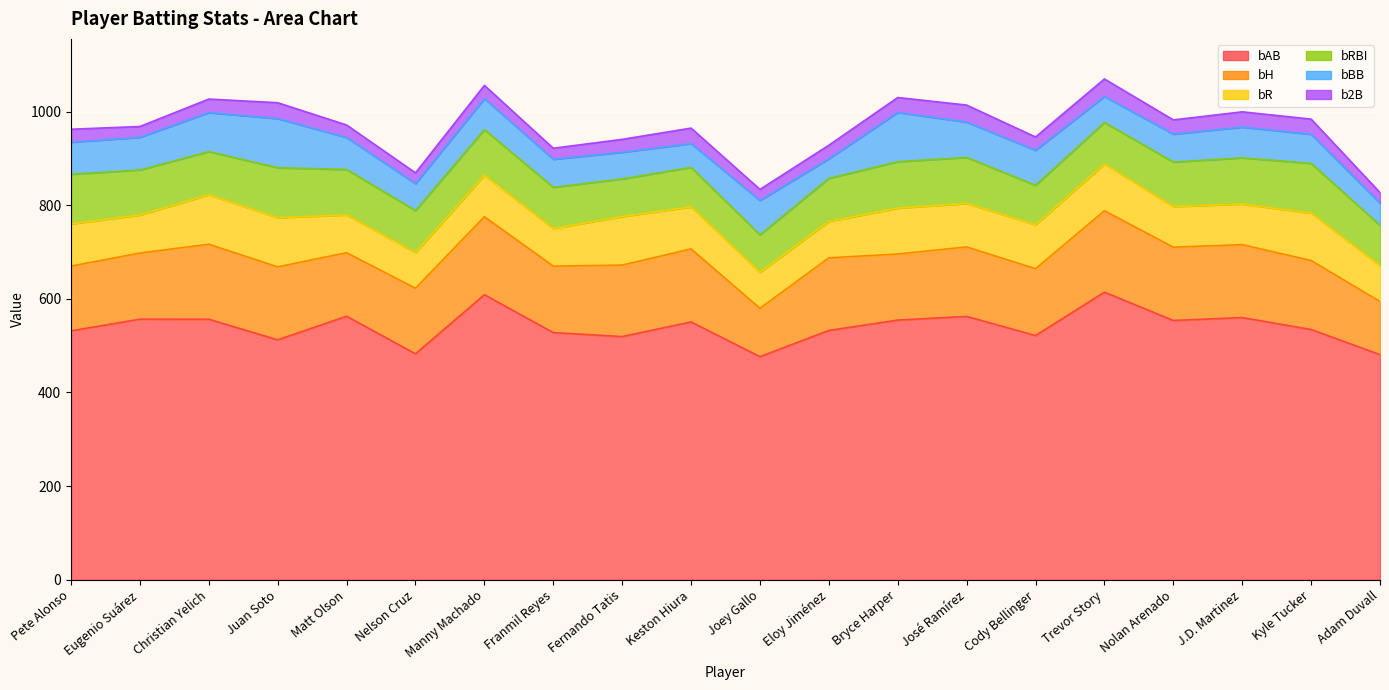

How many series are shown in this chart?

6